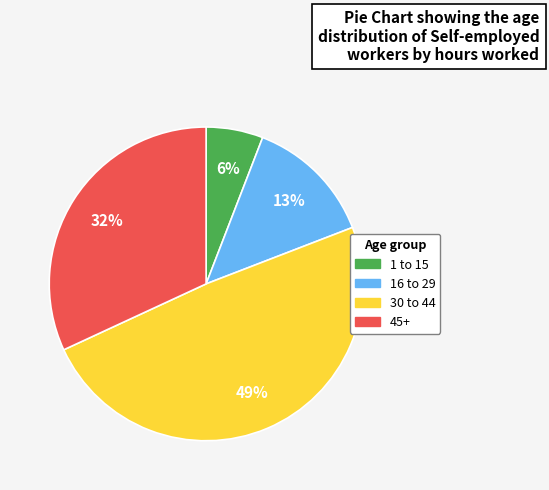

What percentage is the 30 to 44 slice, to the nearest percent?

49%